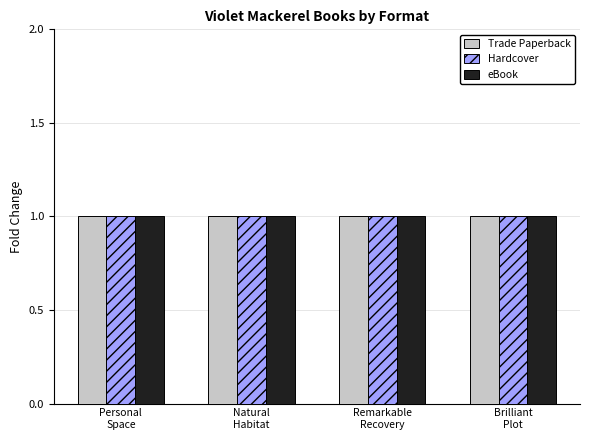

What is the minimum value shown in the chart?

1.0